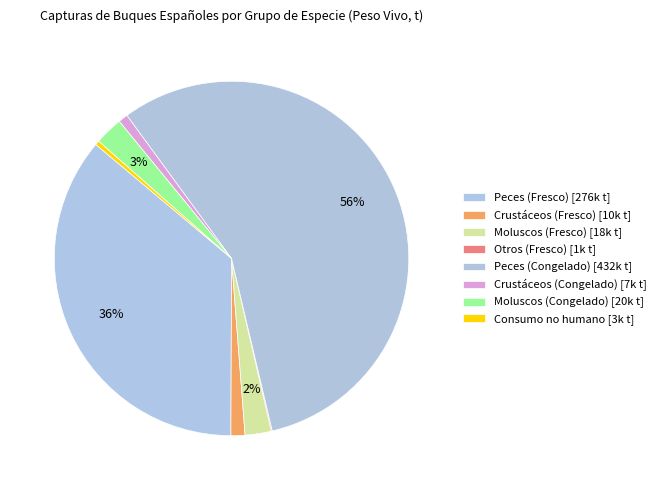

To the nearest percent, what is the difference between the largest and smallest slice percentages?

56%